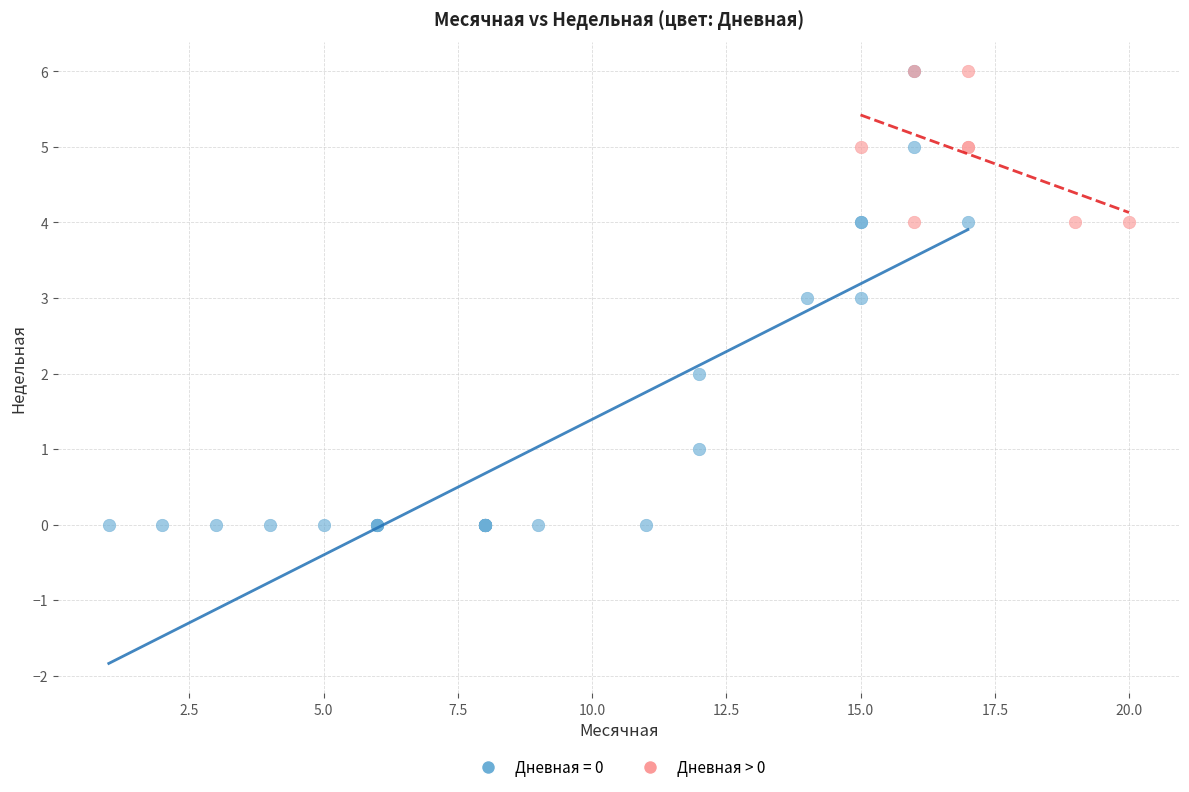

Which series has the widest spread of Y values?

Дневная = 0